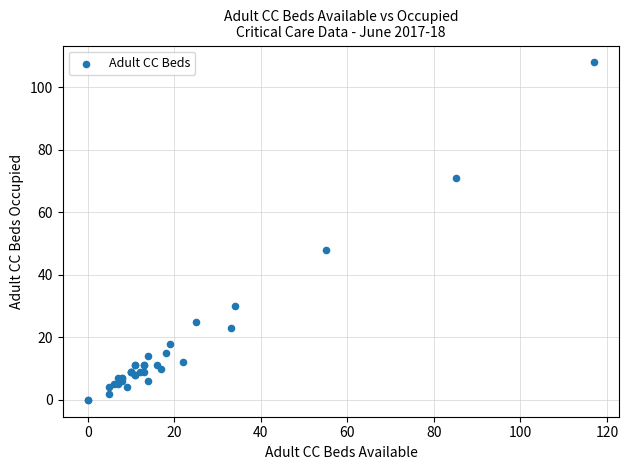

What Y value in the scatter plot is closest to 54?

48